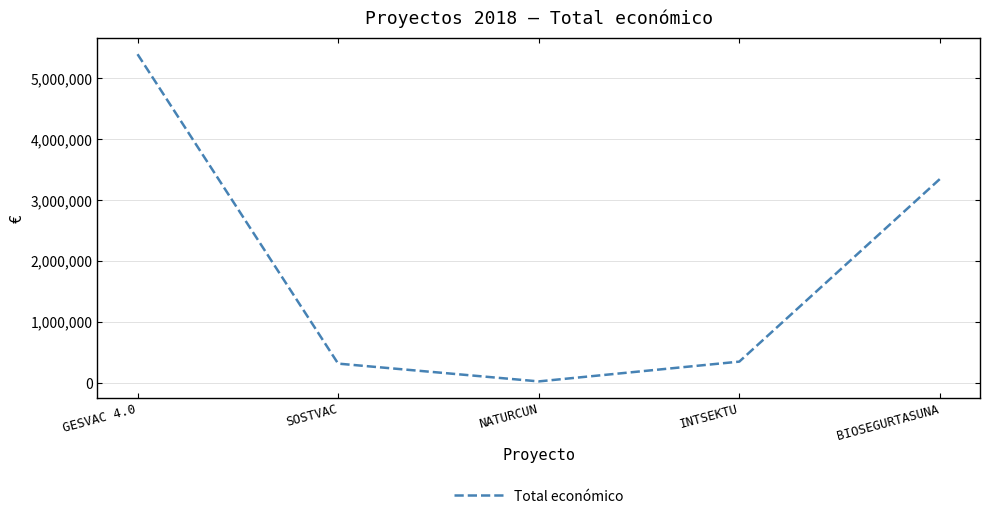

What is the difference between the values at NATURCUN and SOSTVAC?

292075